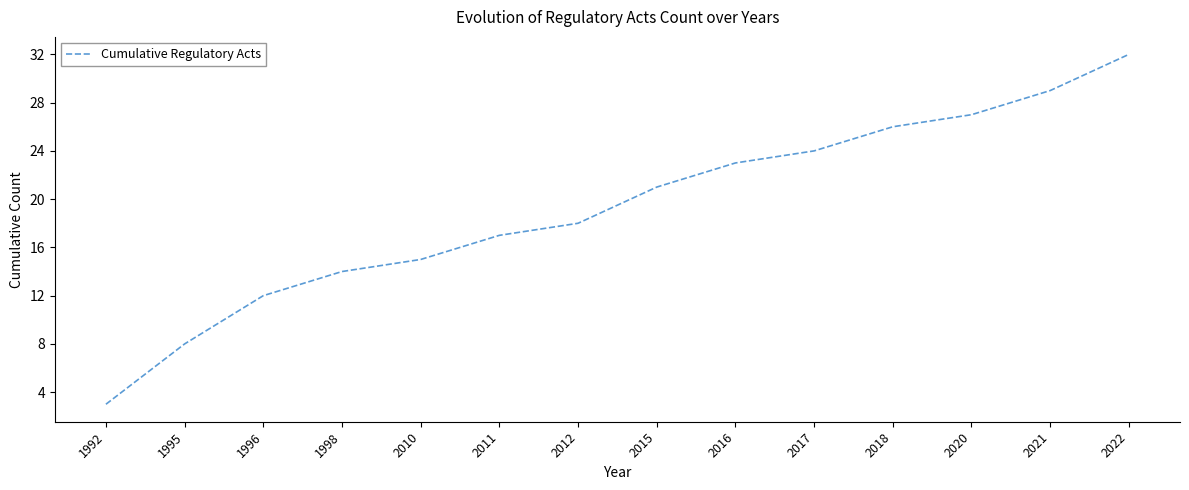

What is the average value?

19